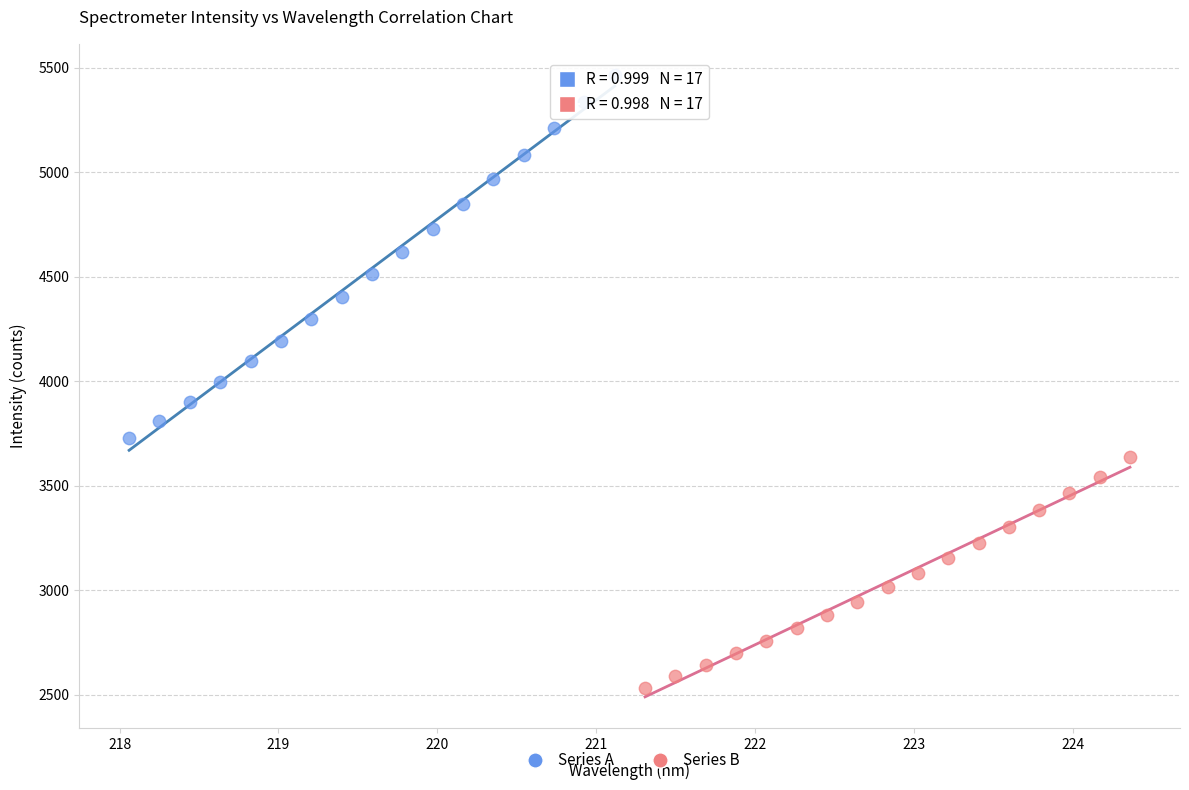

Which series reaches the minimum Y coordinate?

Series B